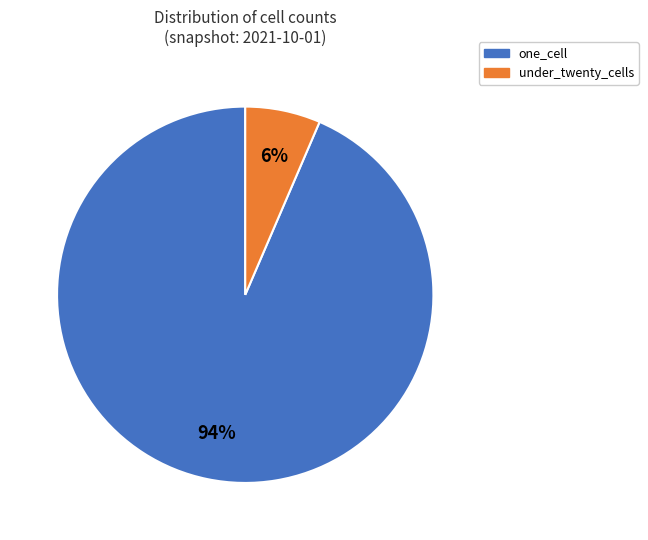

To the nearest percent, what is the average slice percentage?

50%